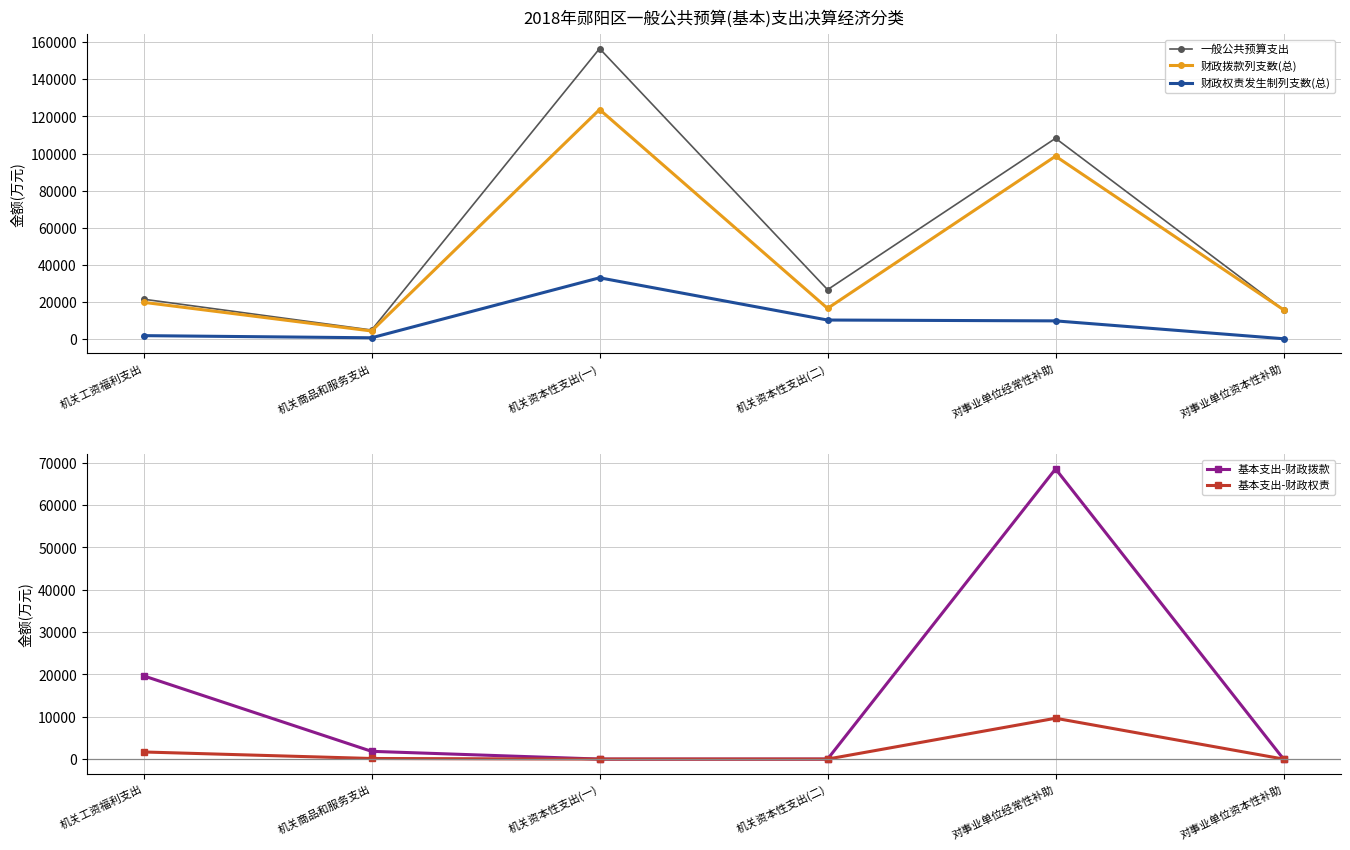

What is the difference between the highest and lowest values at 机关资本性支出(一)?

156669